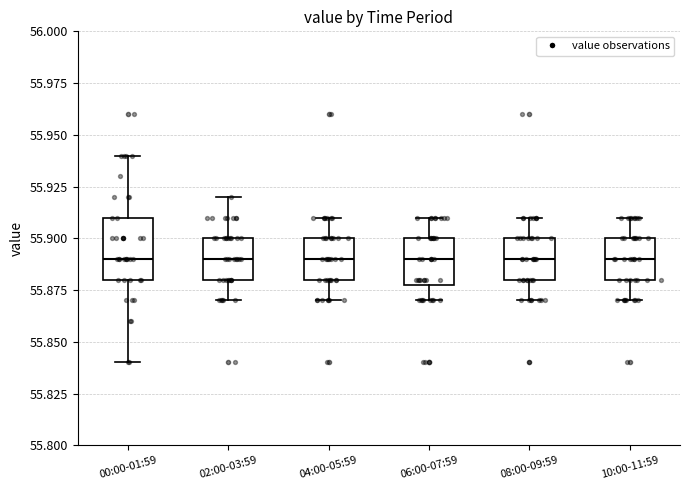

Reading left to right, read every box against the y-axis: the position of its median line, the range the box covers, and the ends of its whiskers. The values are not printed on the chart, so give them approximately, as read against the axis.

00:00-01:59: median 55.89, box 55.88 to 55.91, whiskers 55.84 to 55.94
02:00-03:59: median 55.89, box 55.88 to 55.90, whiskers 55.87 to 55.92
04:00-05:59: median 55.89, box 55.88 to 55.90, whiskers 55.87 to 55.91
06:00-07:59: median 55.89, box 55.88 to 55.90, whiskers 55.87 to 55.91
08:00-09:59: median 55.89, box 55.88 to 55.90, whiskers 55.87 to 55.91
10:00-11:59: median 55.89, box 55.88 to 55.90, whiskers 55.87 to 55.91